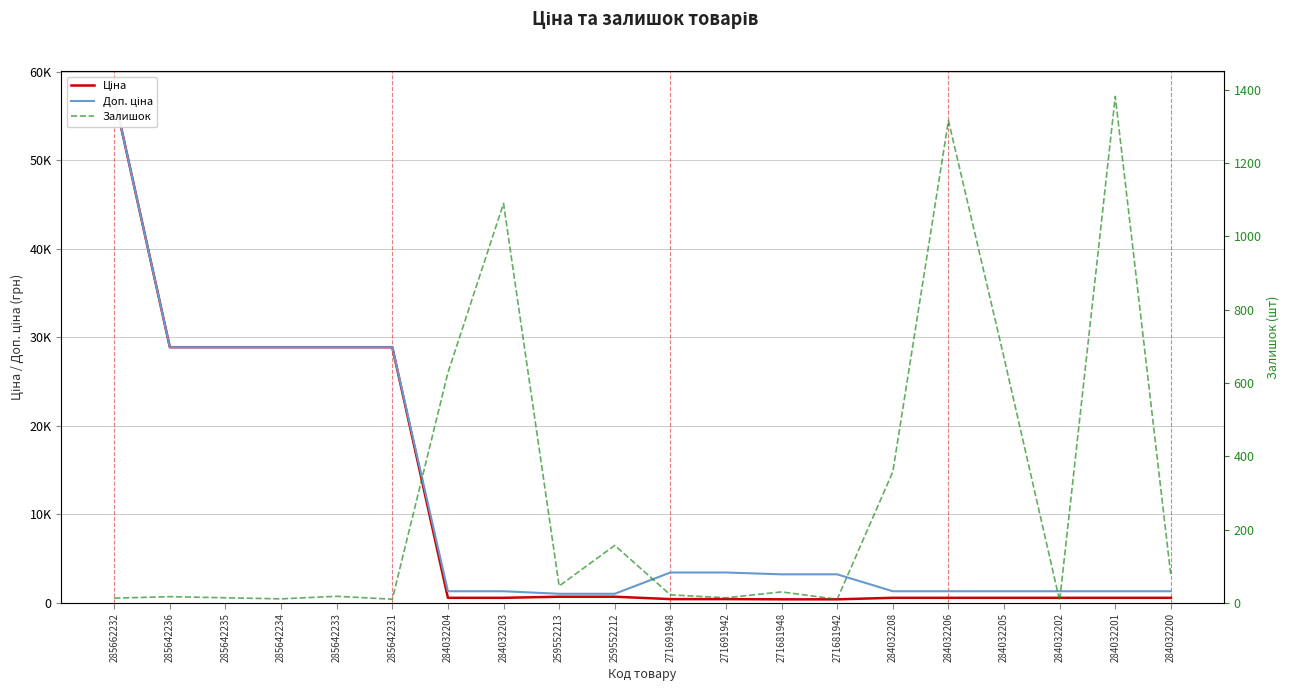

What is the highest value of the Залишок series?

1382.0